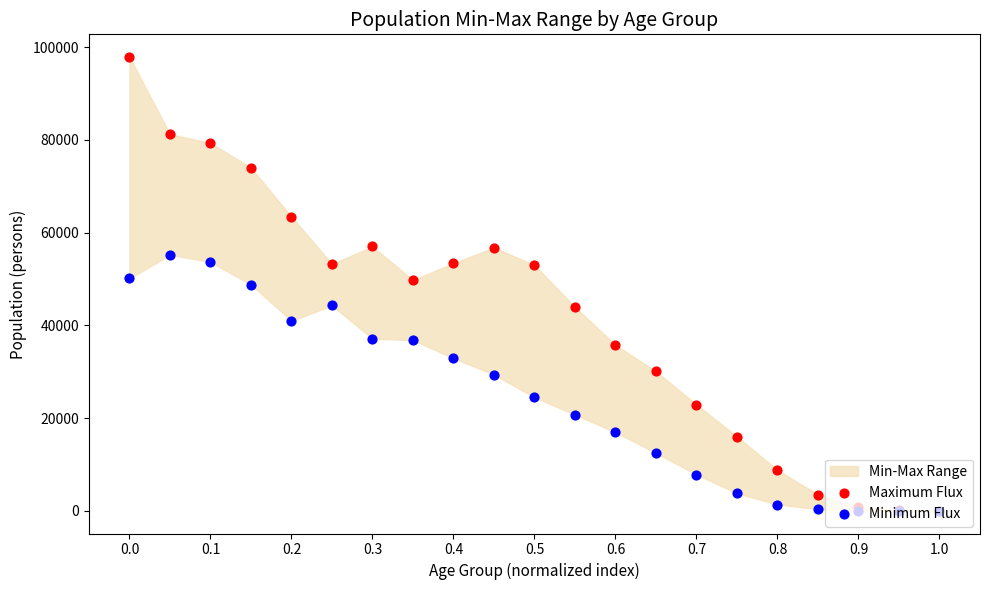

At how many categories does at least one series exceed 63169?

5